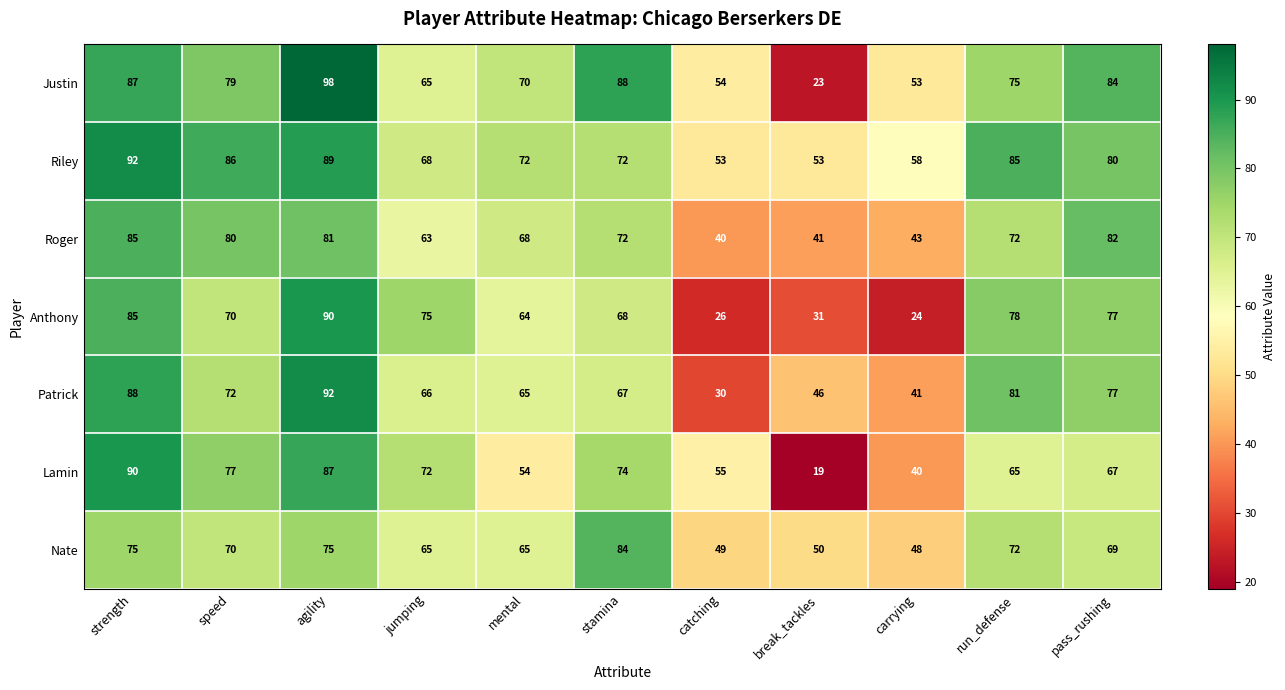

What is the total value across all series at break_tackles?

263